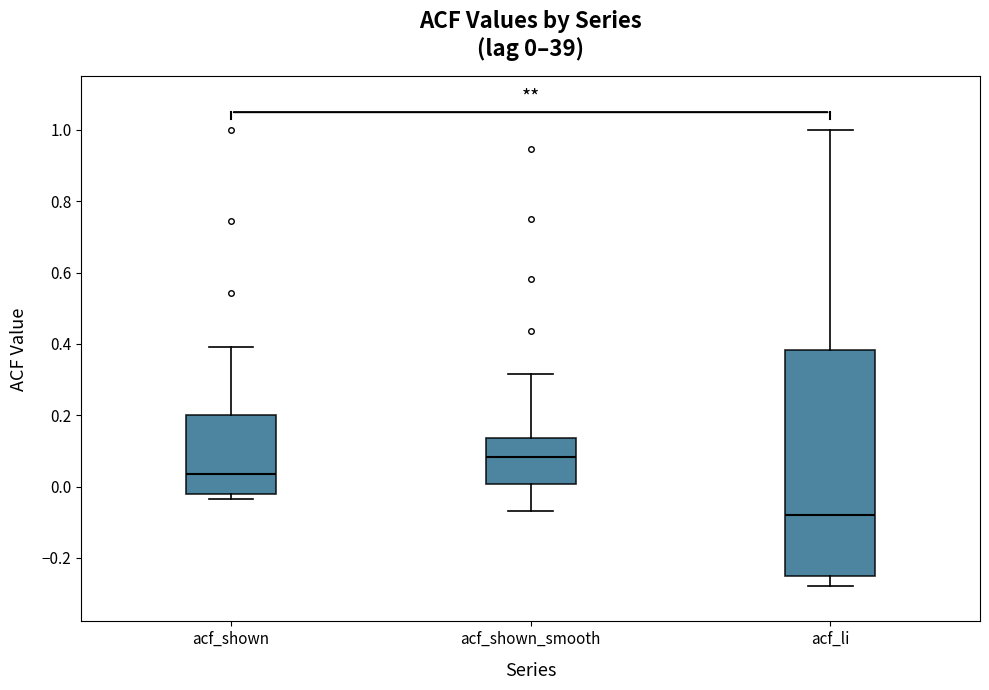

Comparing the boxes themselves (not the whiskers), which one is the tallest?

acf_li